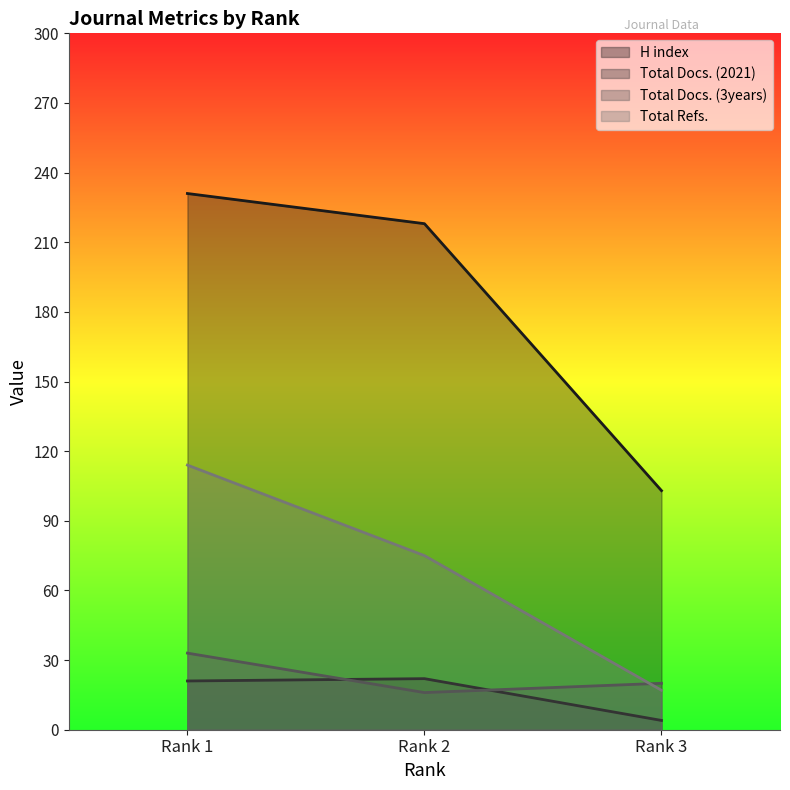

What are all the series names shown in the legend?

H index, Total Docs. (2021), Total Docs. (3years), Total Refs.